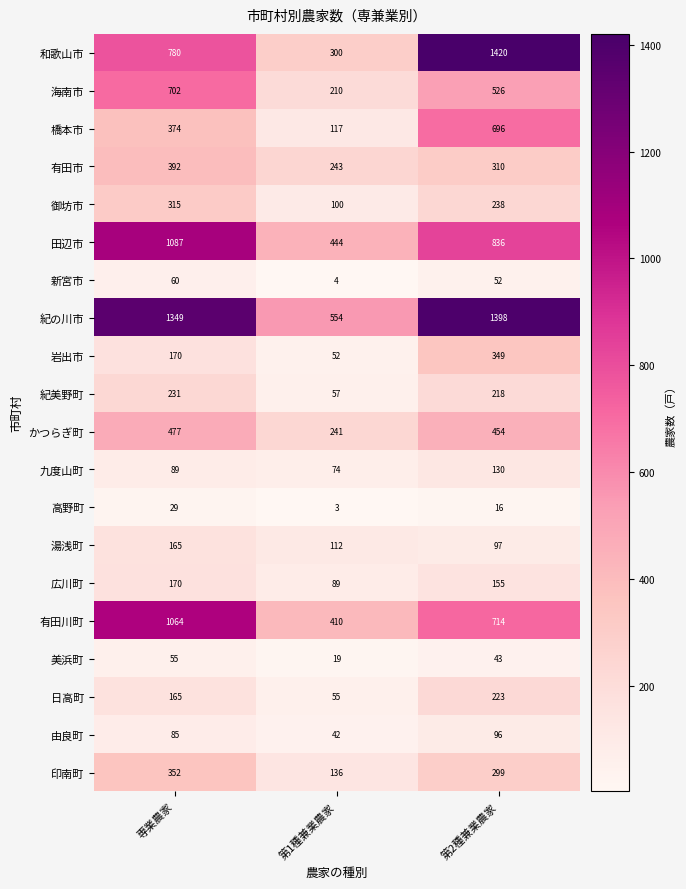

Which label corresponds to the smallest value in the chart?

第1種兼業農家